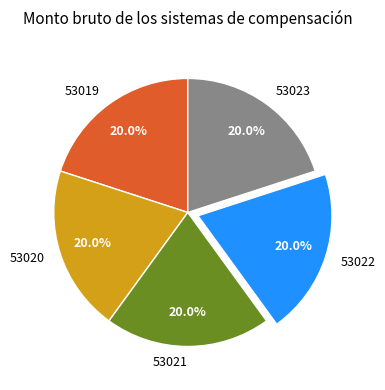

Count the number of slices in the pie.

5